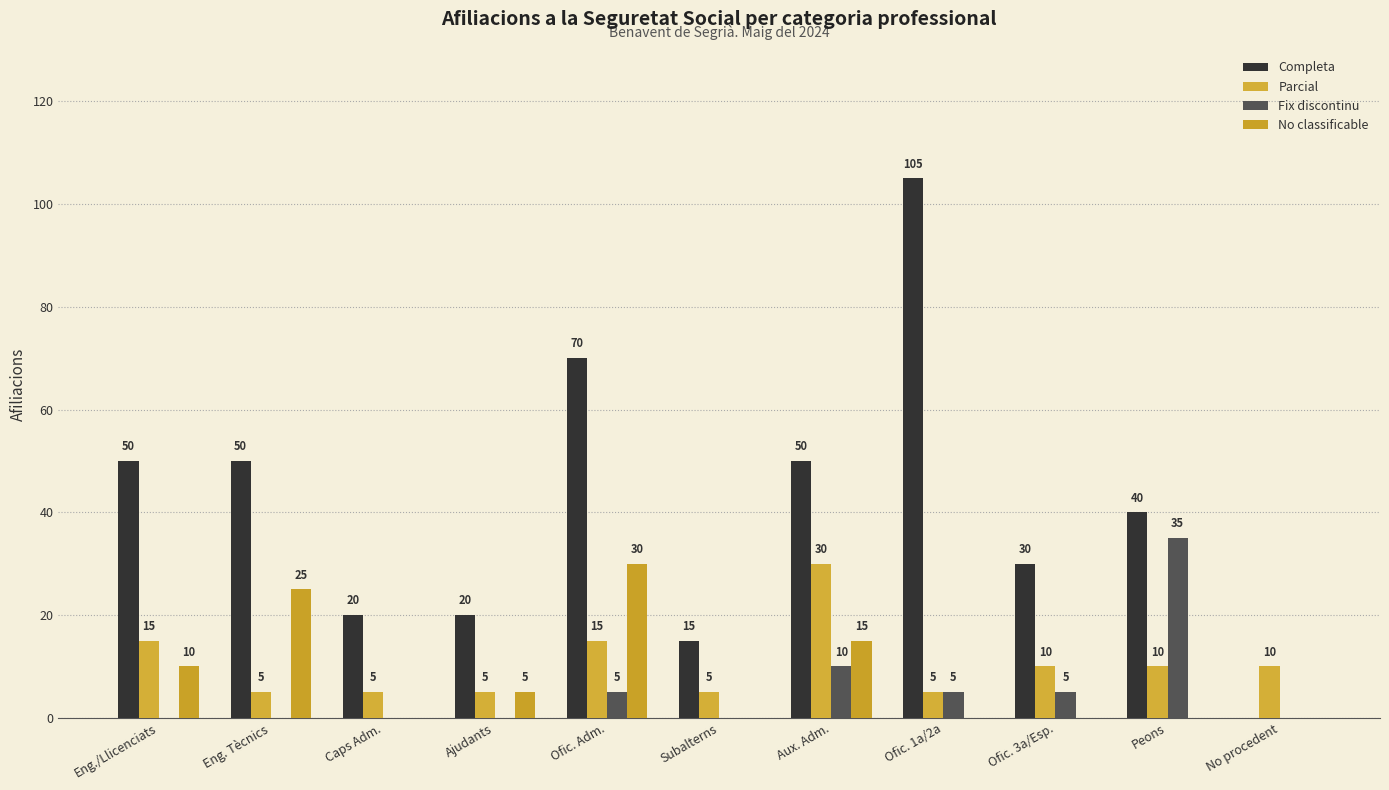

What is the highest value of the Fix discontinu series?

35